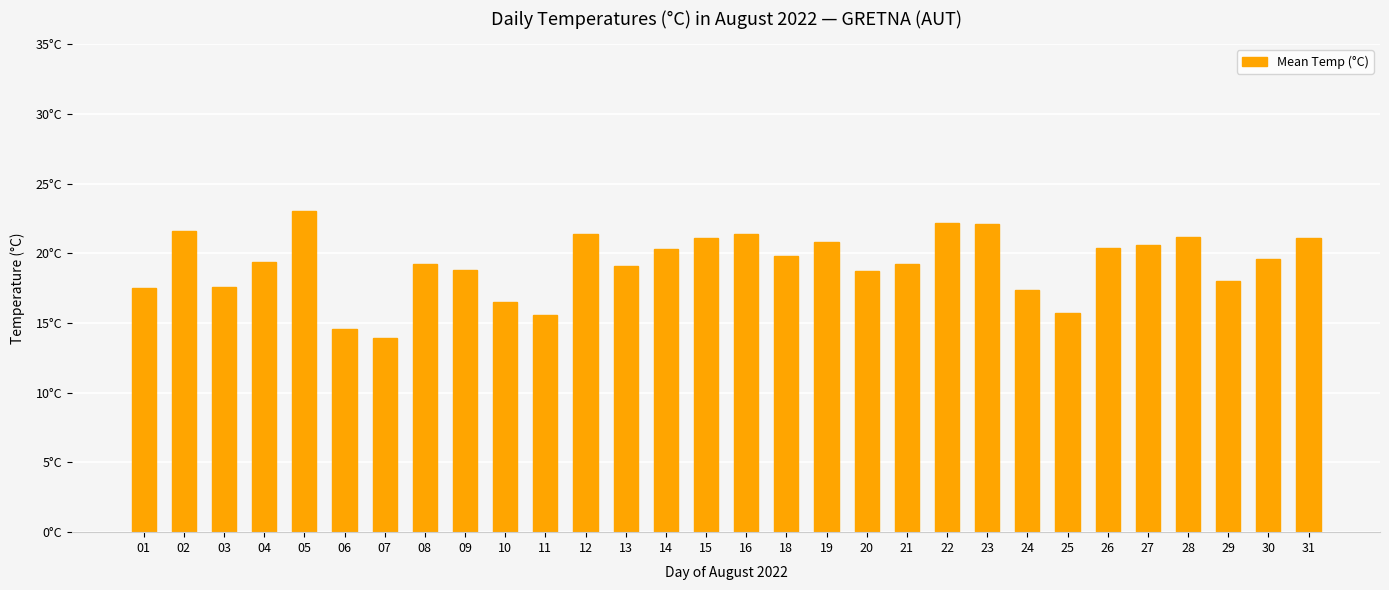

Does the chart contain any negative values?

No